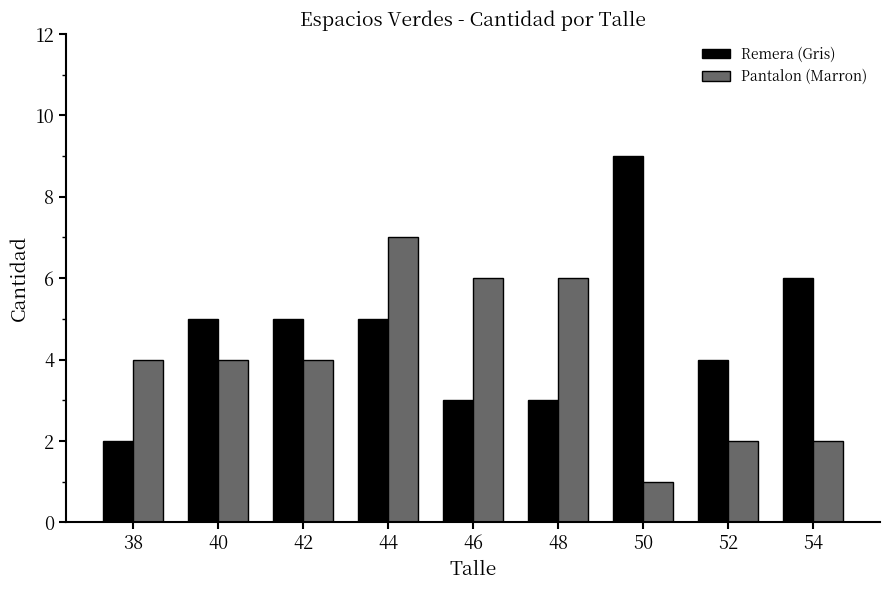

At which category is the sum across all series the highest?

44